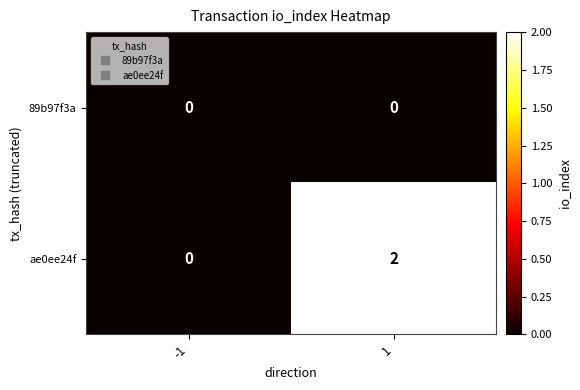

At 1, list the series in order from smallest to largest.

89b97f3a, ae0ee24f